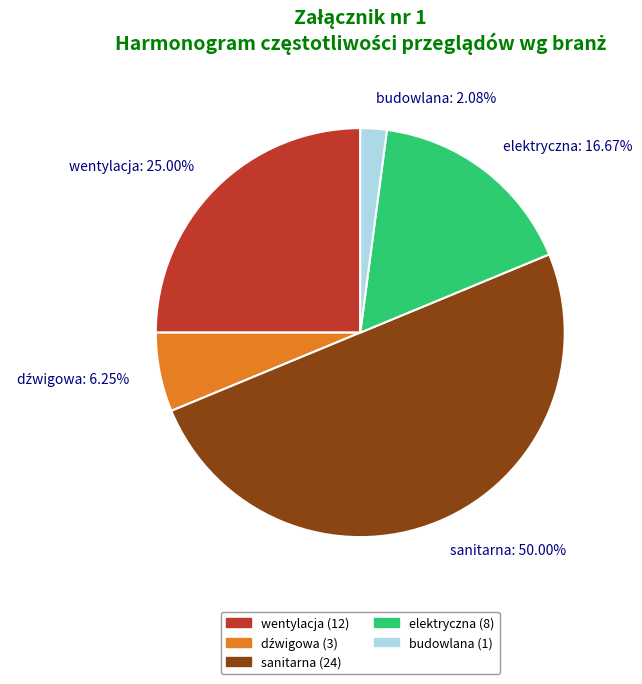

To the nearest percent, what percentage of the pie is sanitarna?

50%